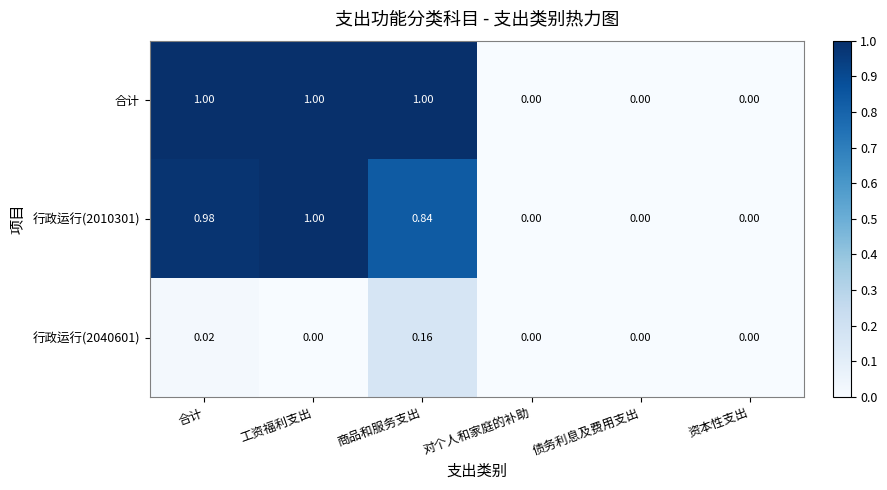

Which category has the highest value in the 行政运行(2040601) series?

商品和服务支出